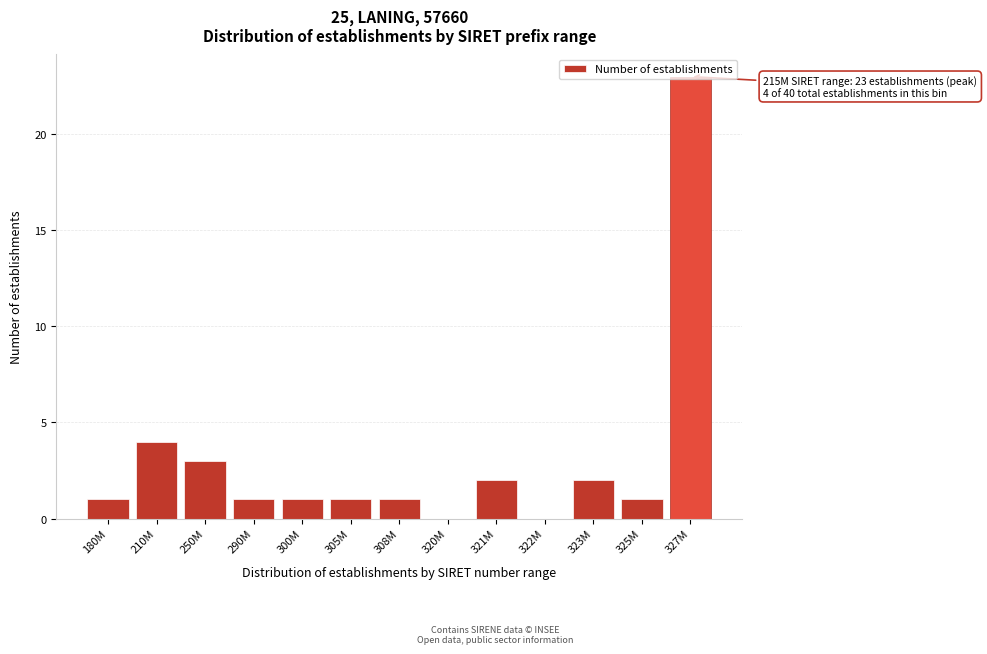

Where is the data nearest to the value 11?

210M